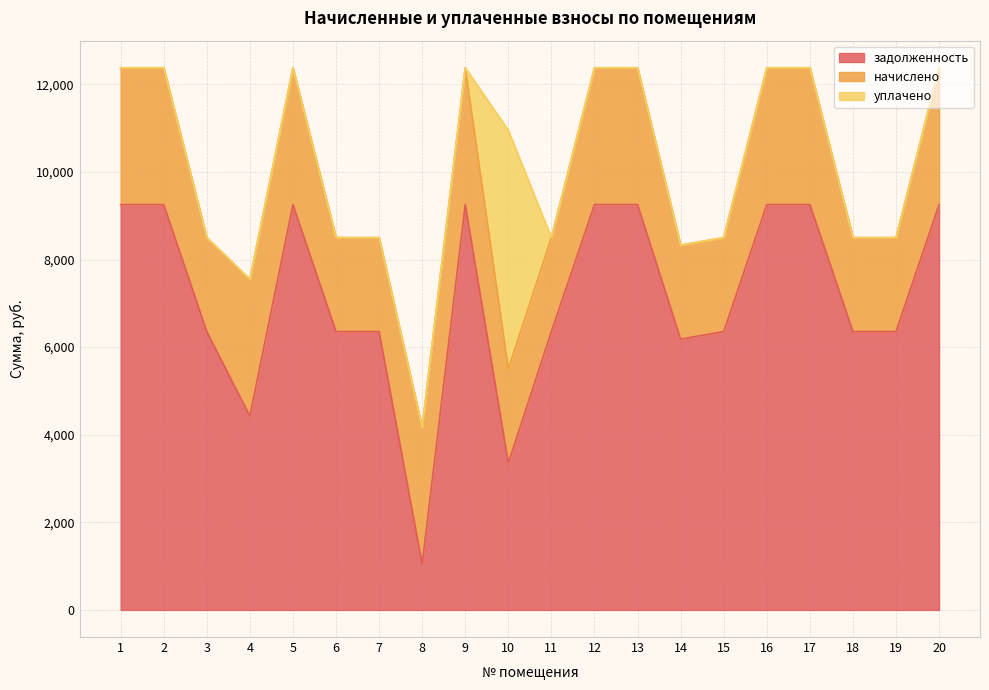

How many distinct data groups are displayed?

3